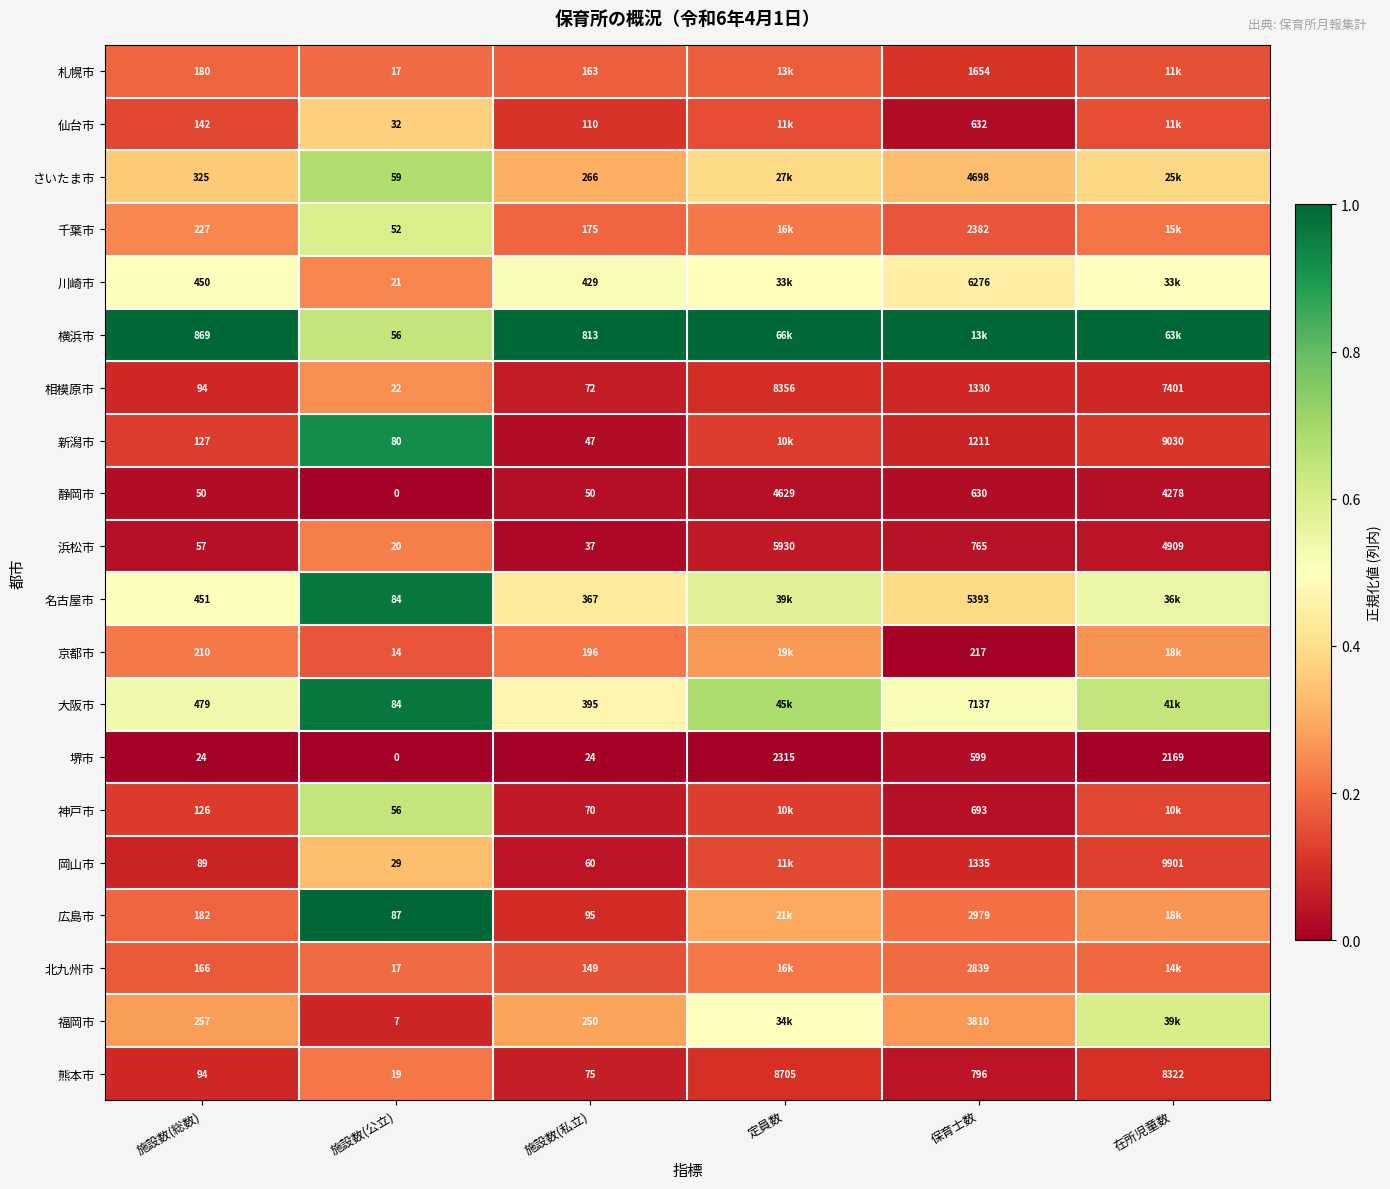

The 川崎市 series shows 0.8 at 施設数(総数). True or false?

False